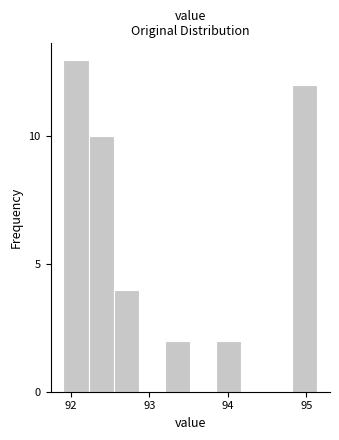

Read against the x-axis, roughly where is the centre of the tallest bar?

92.1